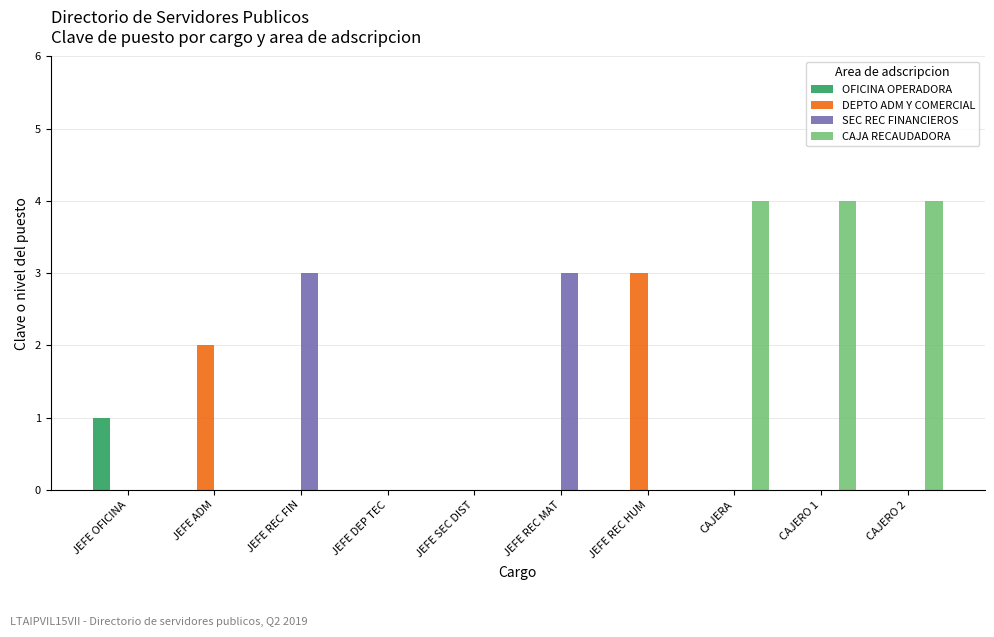

Reading left to right, transcribe all the data shown in this chart.

OFICINA OPERADORA: 1	0	0	0	0	0	0	0	0	0
DEPTO ADM Y COMERCIAL: 0	2	0	0	0	0	3	0	0	0
SEC REC FINANCIEROS: 0	0	3	0	0	3	0	0	0	0
CAJA RECAUDADORA: 0	0	0	0	0	0	0	4	4	4